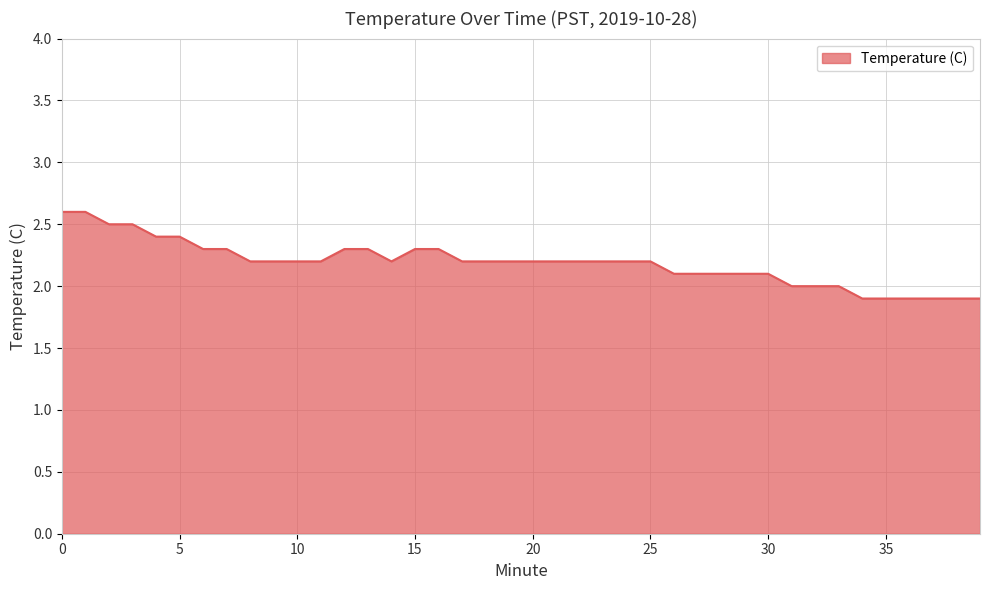

What is the greatest value displayed?

2.6